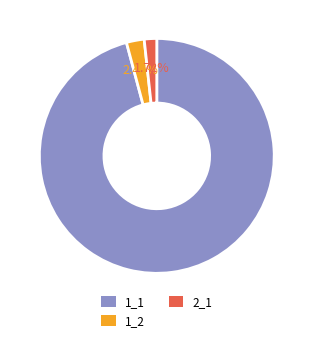

How many segments does this pie chart have?

3